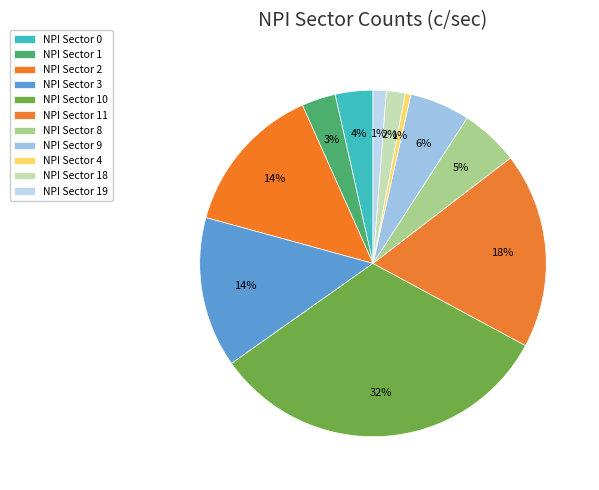

How many segments does this pie chart have?

11